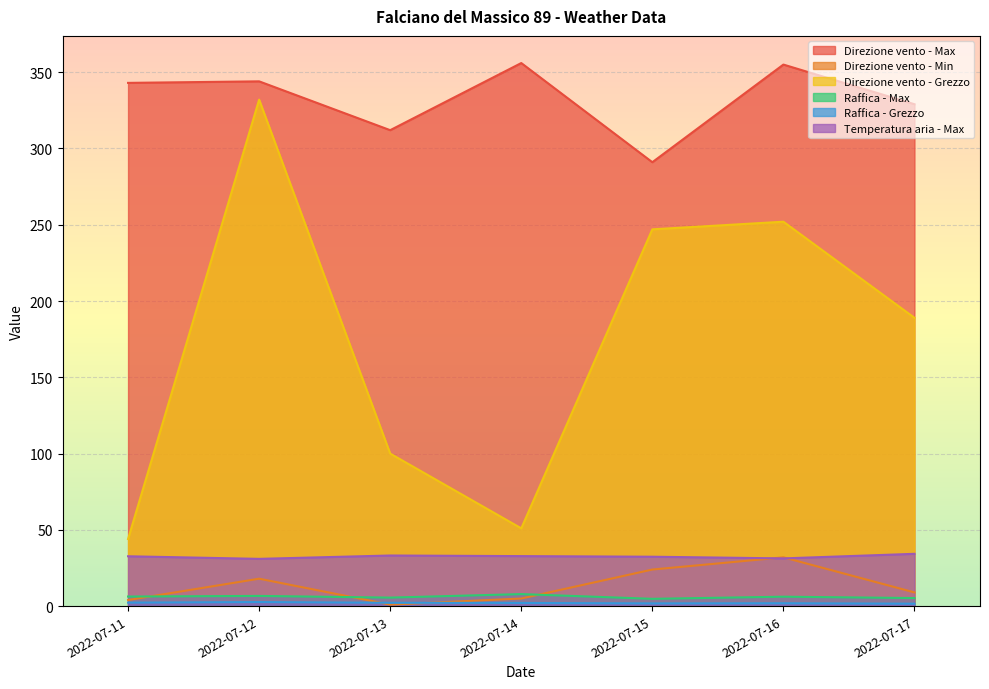

What is the difference between the maximum and minimum values in the Raffica - Max series?

3.1